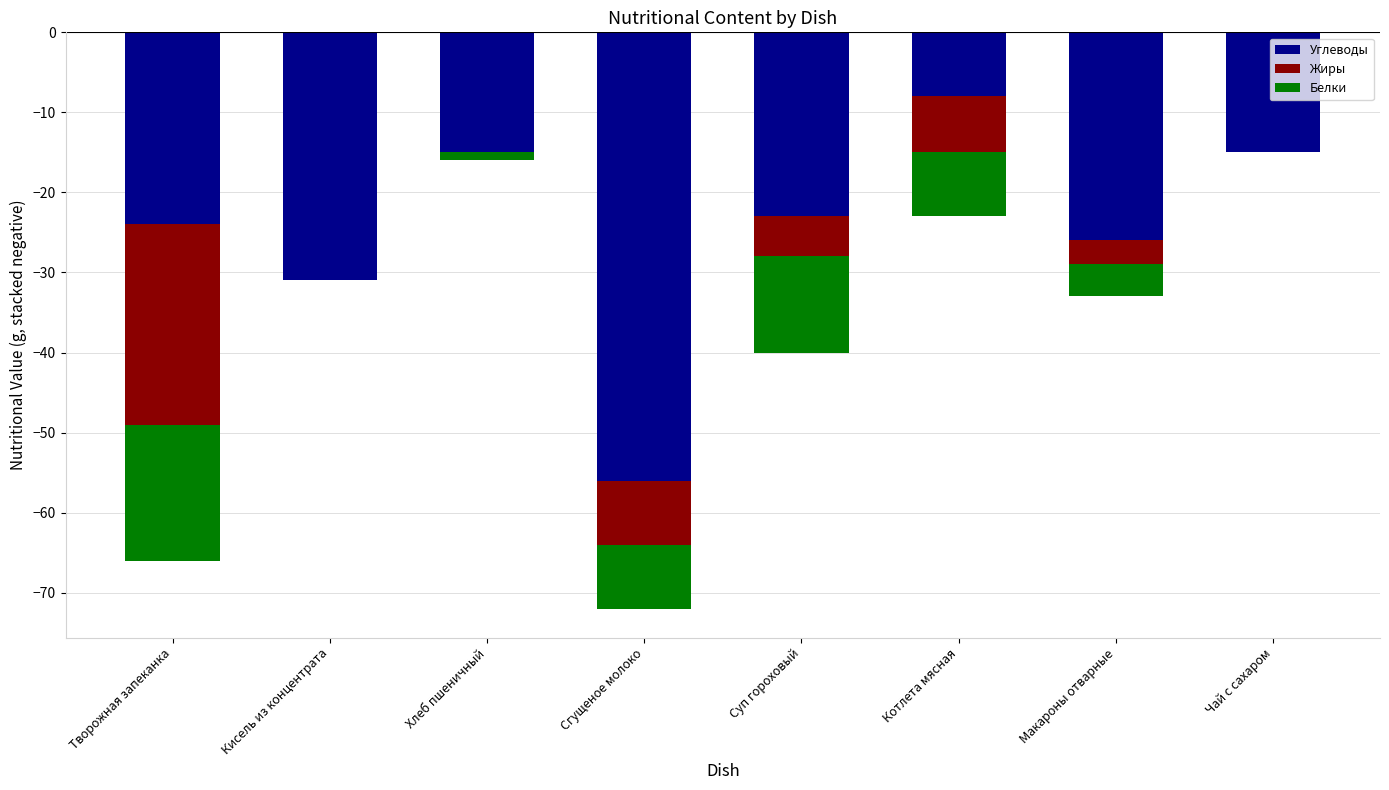

List the labels in order of Углеводы value, smallest first.

Сгущеное молоко, Кисель из концентрата, Макароны отварные, Творожная запеканка, Суп гороховый, Хлеб пшеничный, Чай с сахаром, Котлета мясная